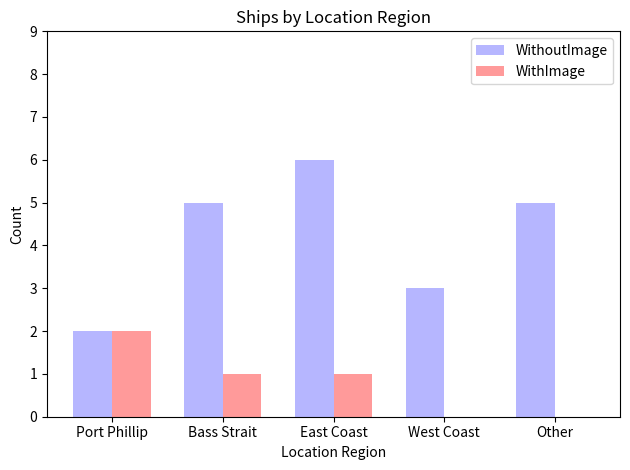

Reading right to left, what are all the values shown in this chart?

WithoutImage: 5	3	6	5	2
WithImage: 0	0	1	1	2